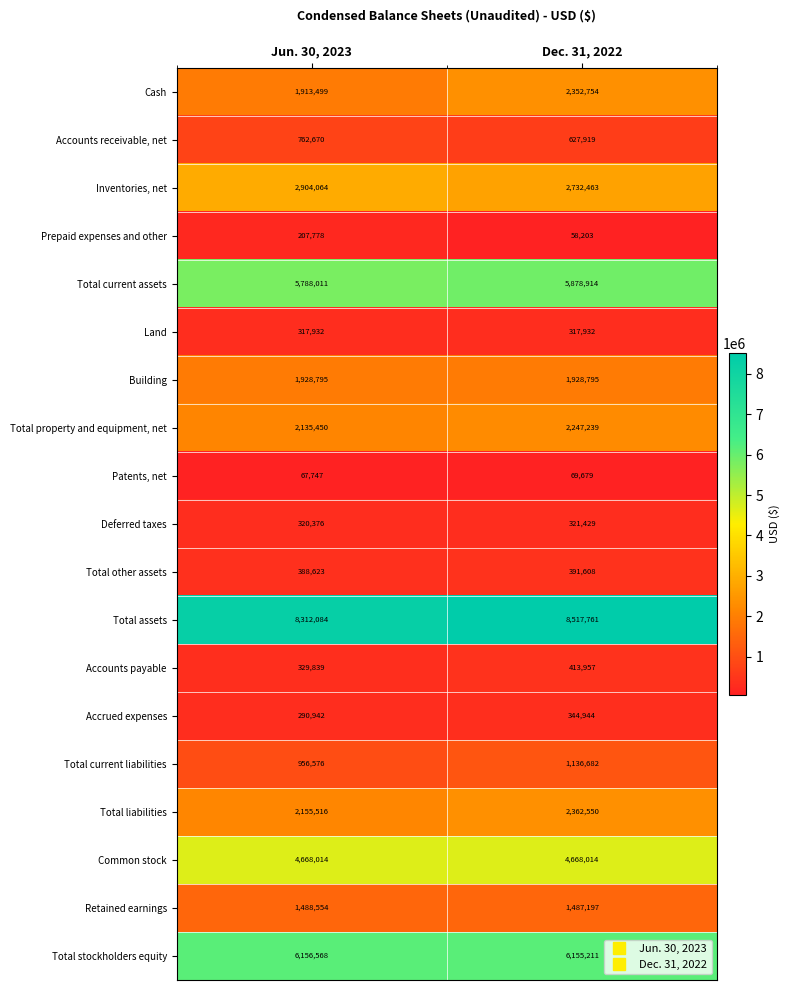

The Retained earnings series shows 1487197 at Dec. 31, 2022. True or false?

True